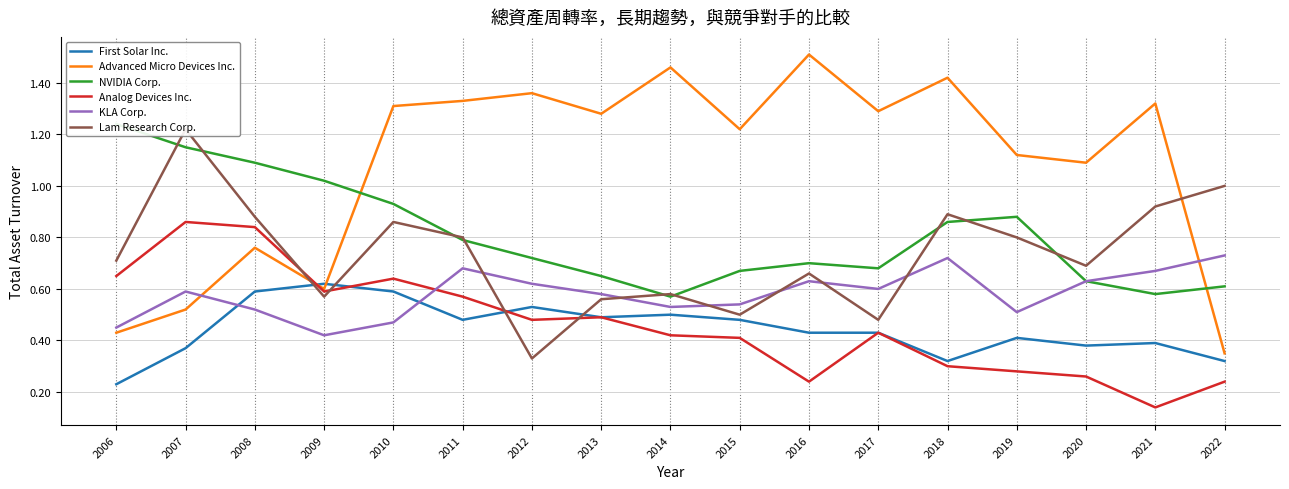

Reading left to right, what are all the values shown in this chart?

First Solar Inc.: 2006=0.2	2007=0.4	2008=0.6	2009=0.6	2010=0.6	2011=0.5	2012=0.5	2013=0.5	2014=0.5	2015=0.5	2016=0.4	2017=0.4	2018=0.3	2019=0.4	2020=0.4	2021=0.4	2022=0.3
Advanced Micro Devices Inc.: 2006=0.4	2007=0.5	2008=0.8	2009=0.6	2010=1.3	2011=1.3	2012=1.4	2013=1.3	2014=1.5	2015=1.2	2016=1.5	2017=1.3	2018=1.4	2019=1.1	2020=1.1	2021=1.3	2022=0.3
NVIDIA Corp.: 2006=1.2	2007=1.1	2008=1.1	2009=1.0	2010=0.9	2011=0.8	2012=0.7	2013=0.7	2014=0.6	2015=0.7	2016=0.7	2017=0.7	2018=0.9	2019=0.9	2020=0.6	2021=0.6	2022=0.6
Analog Devices Inc.: 2006=0.7	2007=0.9	2008=0.8	2009=0.6	2010=0.6	2011=0.6	2012=0.5	2013=0.5	2014=0.4	2015=0.4	2016=0.2	2017=0.4	2018=0.3	2019=0.3	2020=0.3	2021=0.1	2022=0.2
KLA Corp.: 2006=0.5	2007=0.6	2008=0.5	2009=0.4	2010=0.5	2011=0.7	2012=0.6	2013=0.6	2014=0.5	2015=0.5	2016=0.6	2017=0.6	2018=0.7	2019=0.5	2020=0.6	2021=0.7	2022=0.7
Lam Research Corp.: 2006=0.7	2007=1.2	2008=0.9	2009=0.6	2010=0.9	2011=0.8	2012=0.3	2013=0.6	2014=0.6	2015=0.5	2016=0.7	2017=0.5	2018=0.9	2019=0.8	2020=0.7	2021=0.9	2022=1.0